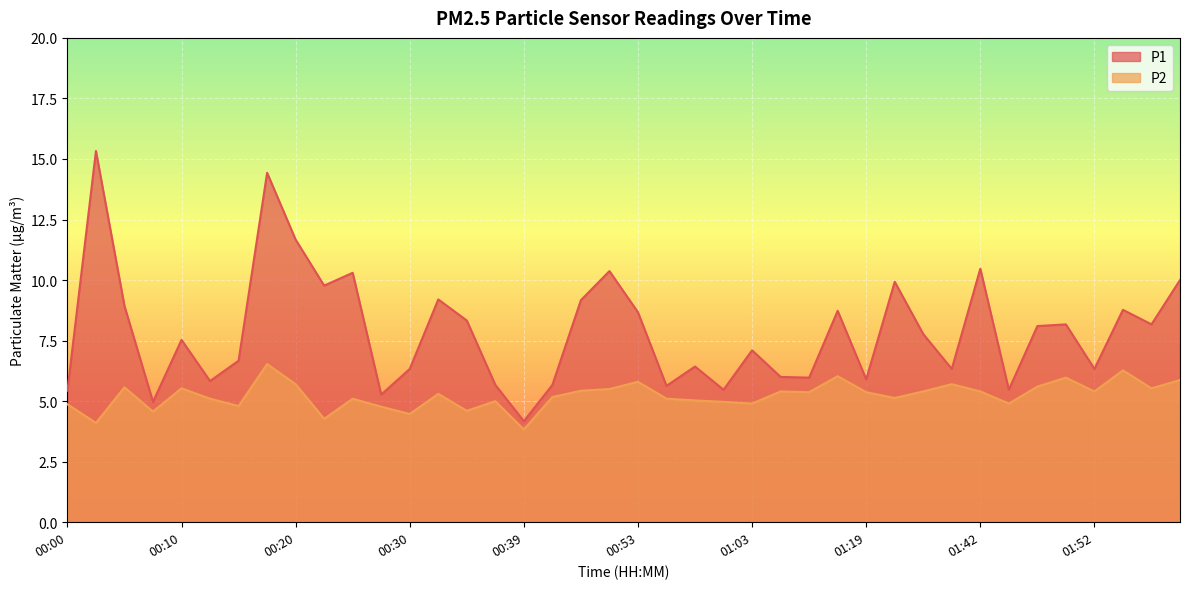

Where is P2 nearest to the value 5?

00:37